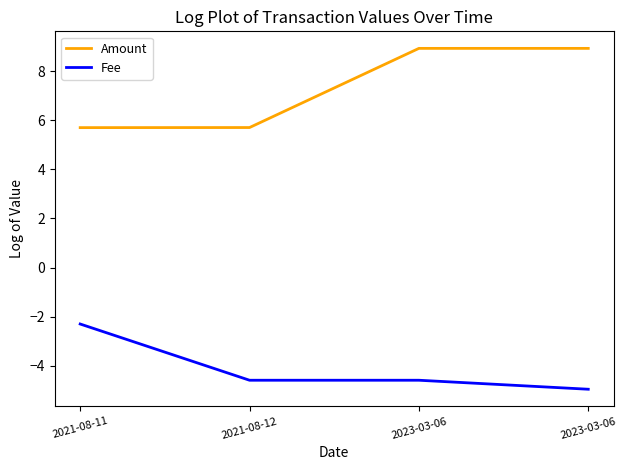

How many values in the Amount series exceed 8?

2